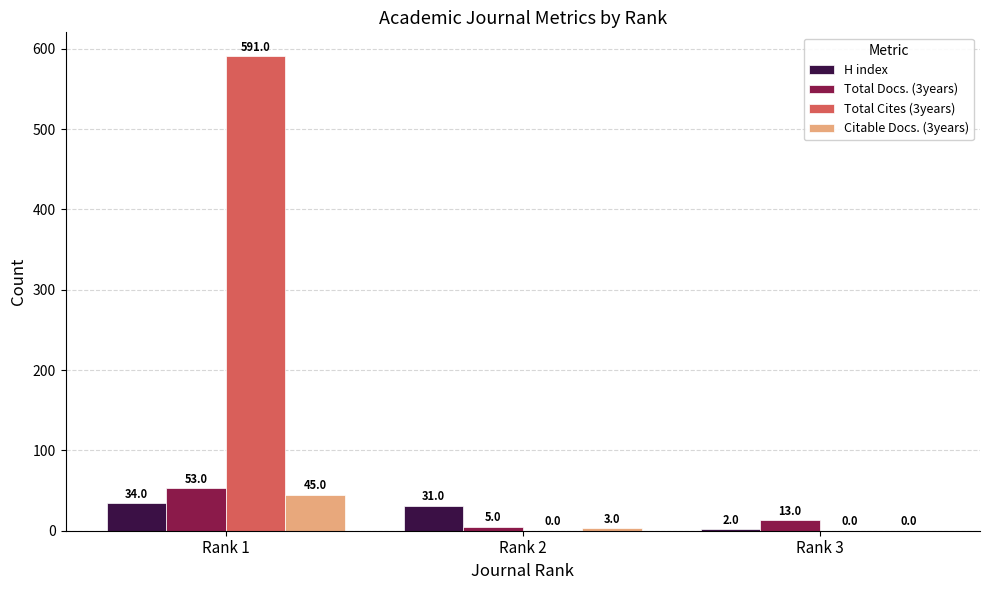

What are all the series names shown in the legend?

H index, Total Docs. (3years), Total Cites (3years), Citable Docs. (3years)